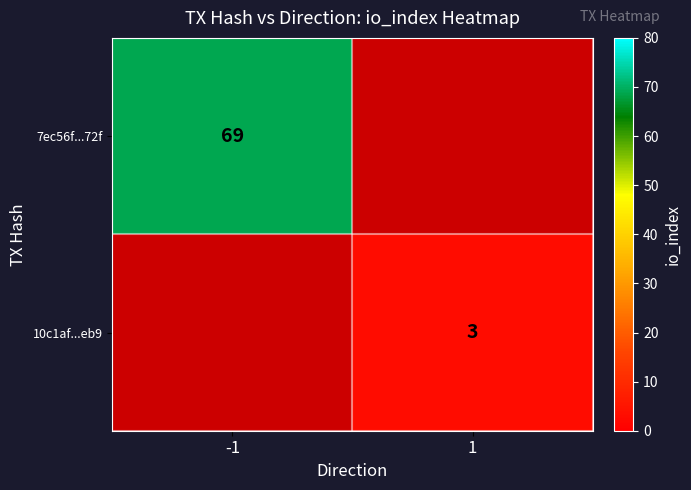

Count the number of categories in the chart.

2